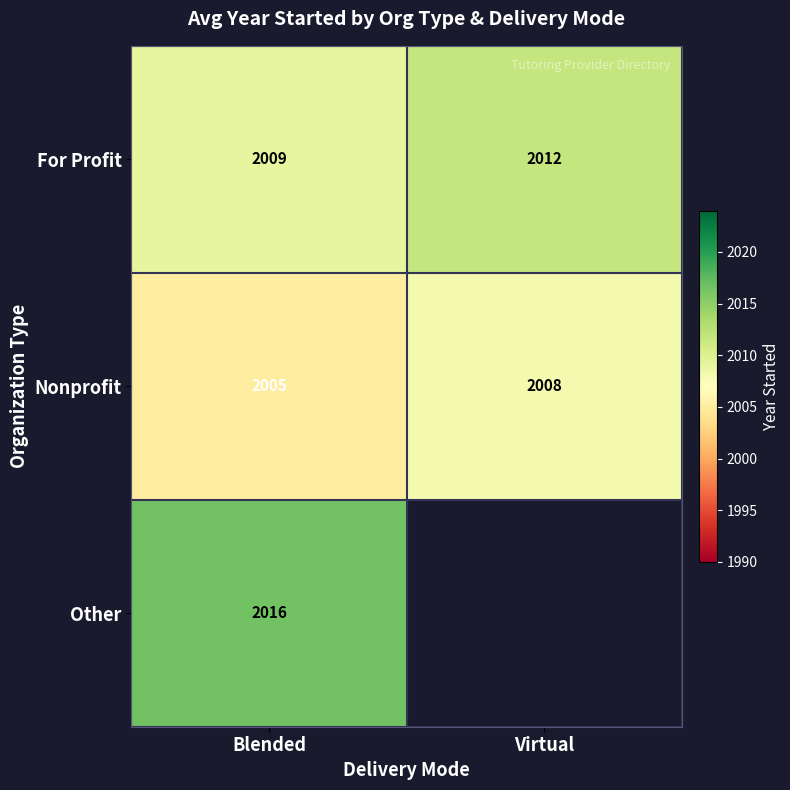

How many distinct data groups are displayed?

3